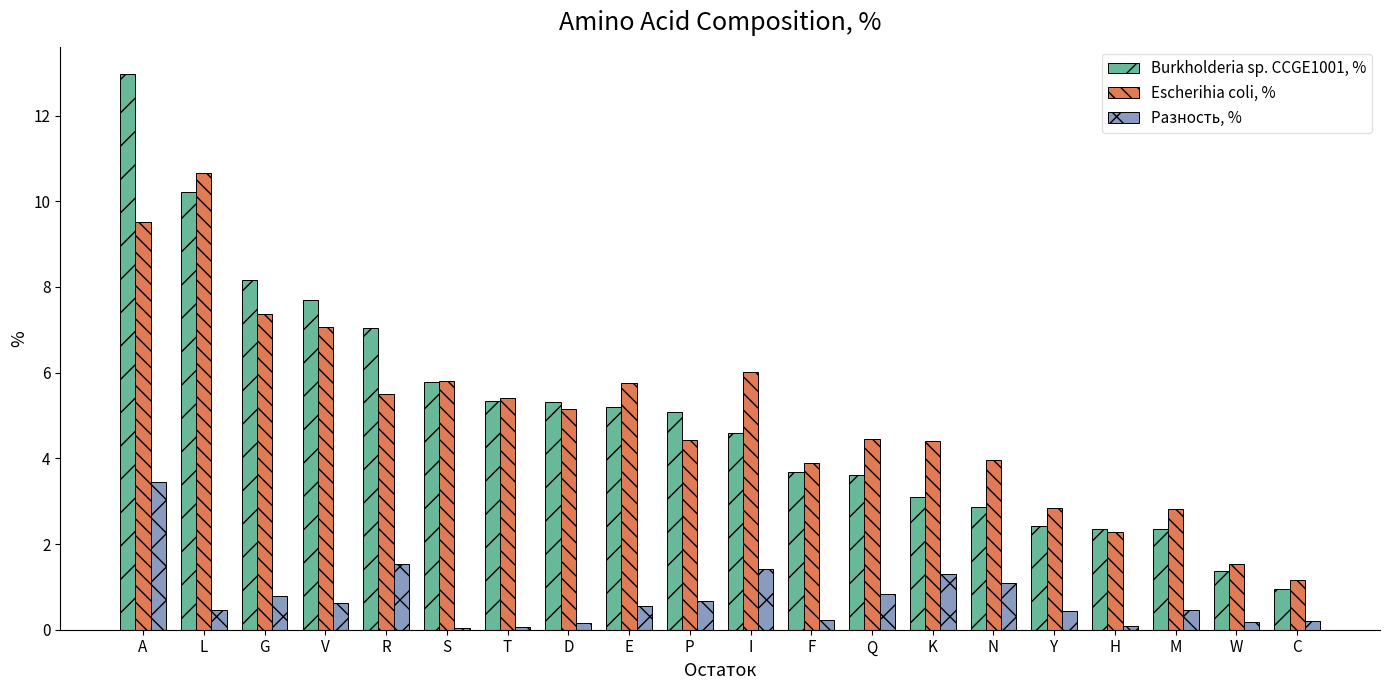

Read the Burkholderia sp. CCGE1001, % value at G.

8.2